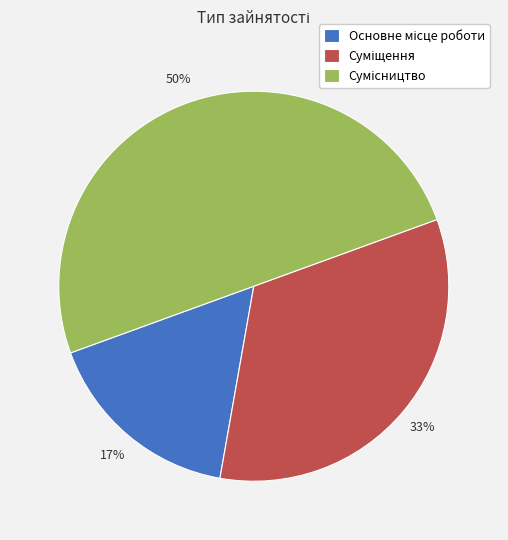

To the nearest percent, what is the difference between the largest and smallest slice percentages?

33%